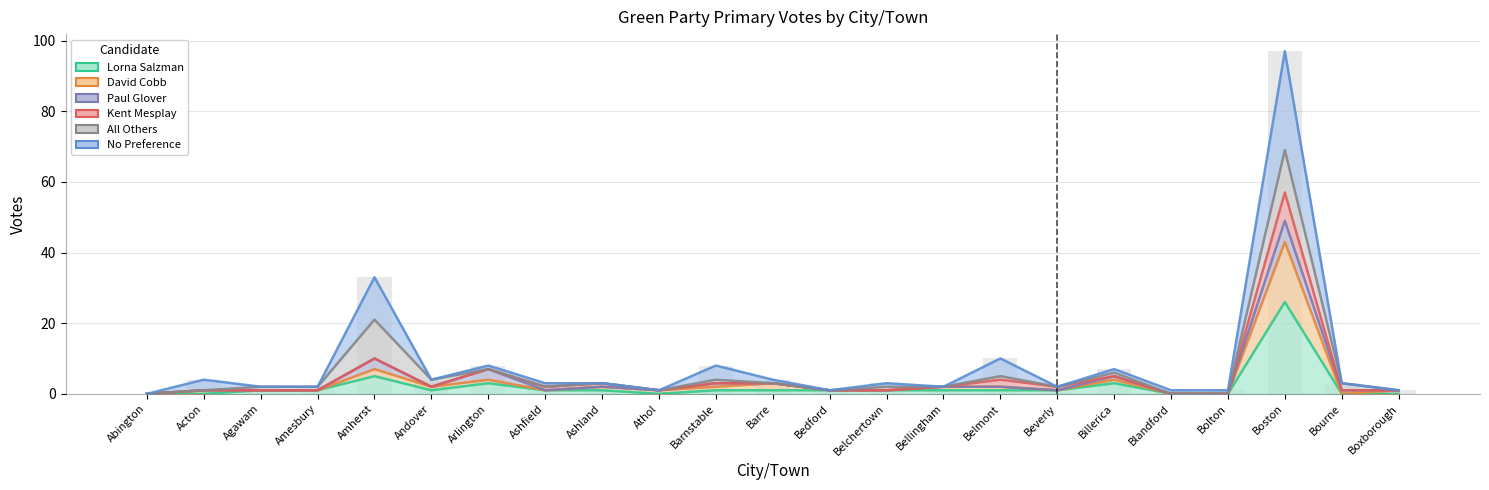

What is the spread (max minus min) of values at Boxborough?

1